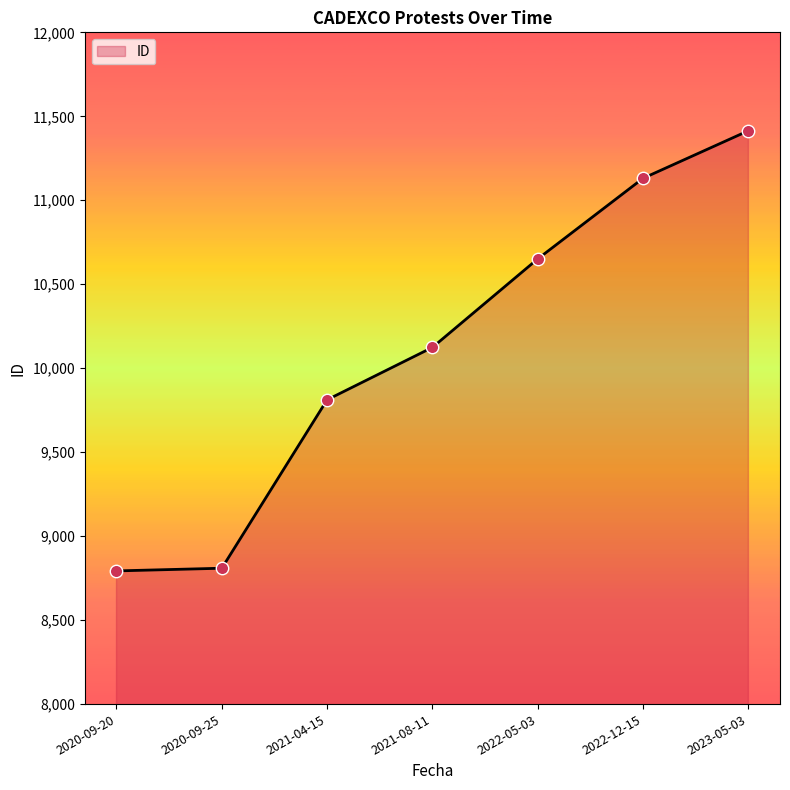

Between 2020-09-25 and 2022-12-15, which is larger?

2022-12-15